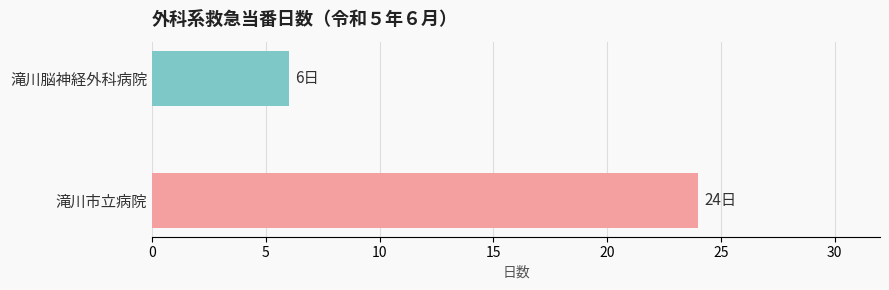

Which category has the lowest value across all series?

滝川脳神経外科病院